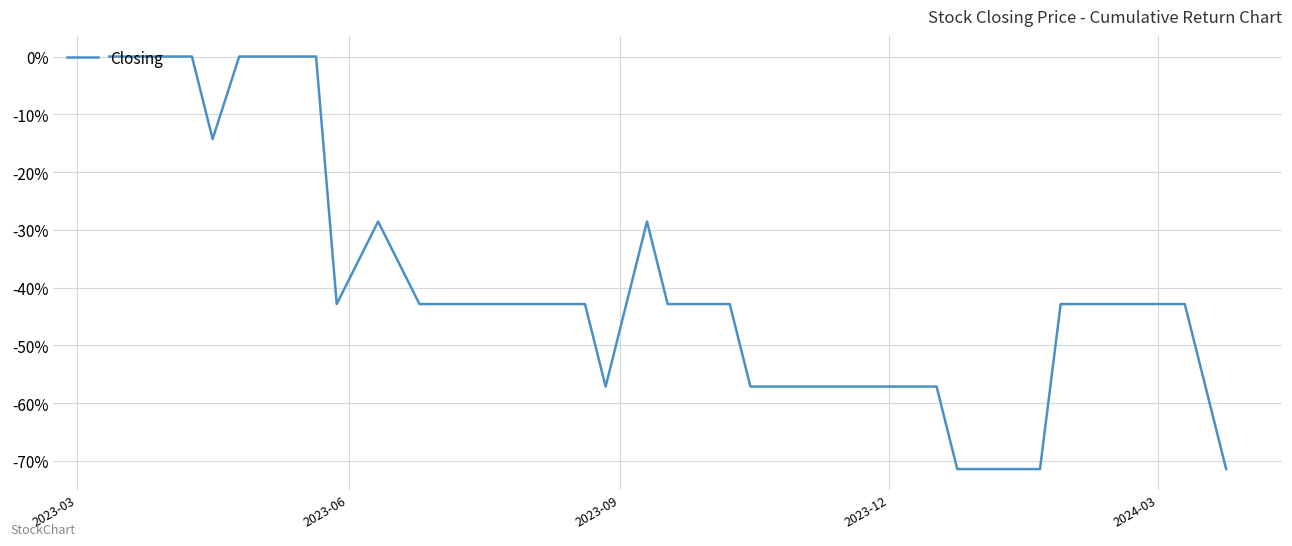

What is the minimum value shown in the chart?

-71.4